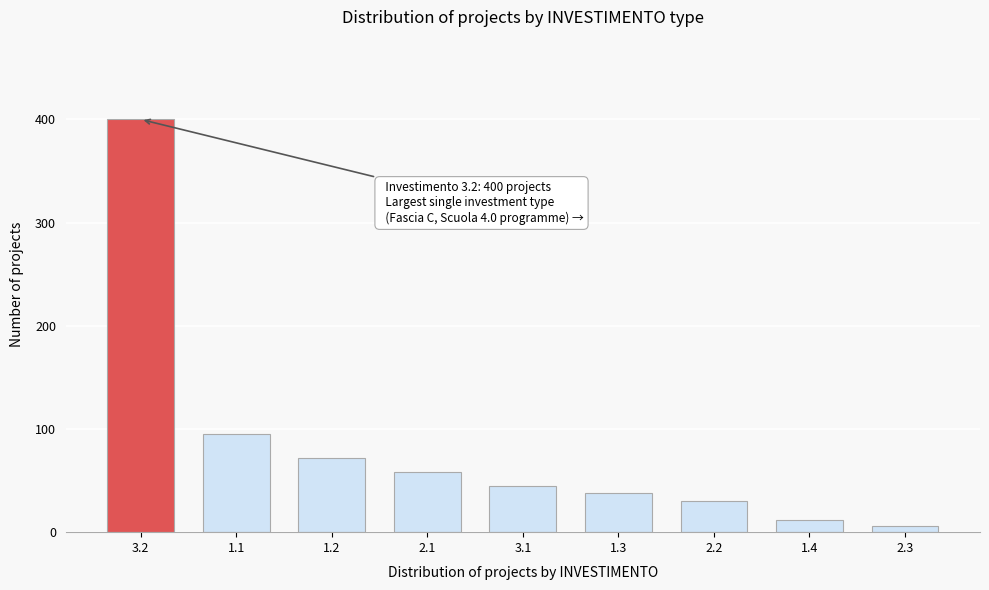

Reading left to right, list all the values displayed in this chart.

3.2=400	1.1=95	1.2=72	2.1=58	3.1=45	1.3=38	2.2=30	1.4=12	2.3=6